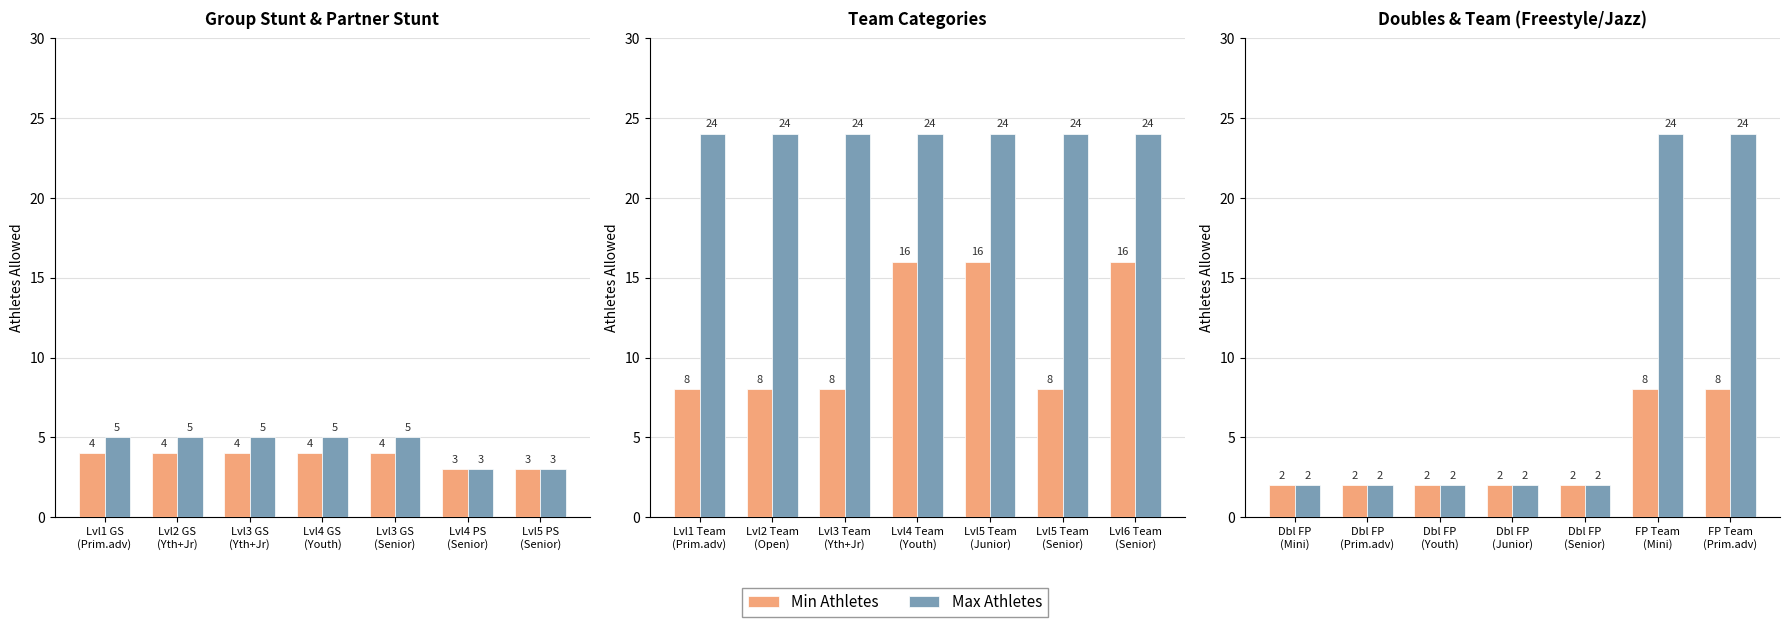

What is the value of the Min Athletes bar at the 6th from the left?

8